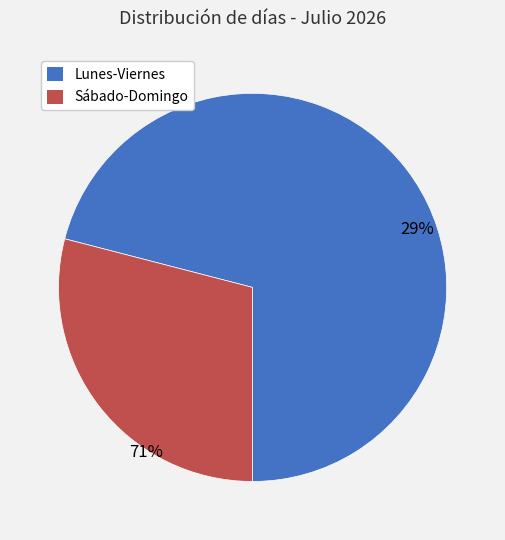

Which category has the biggest portion of the pie?

Lunes-Viernes